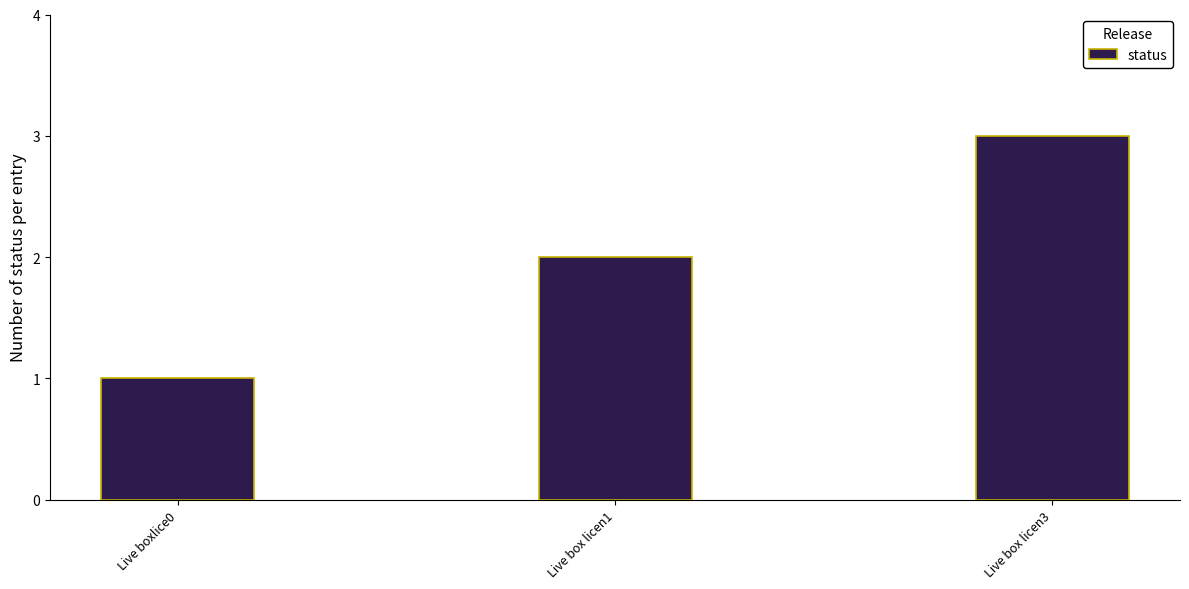

True or false: the data shows 2 at Live box licen1.

True